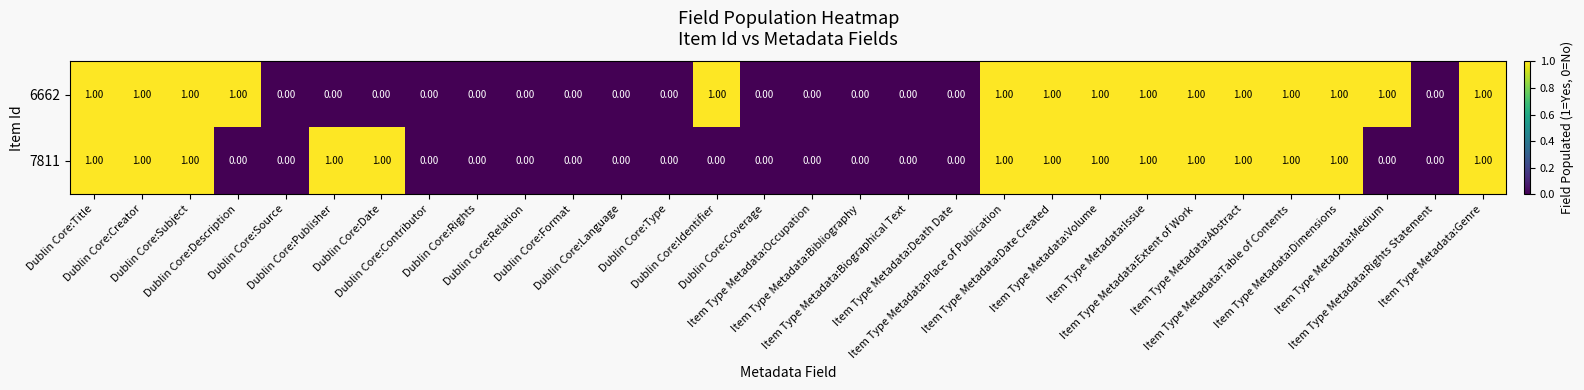

Which series has the largest total across all categories?

6662